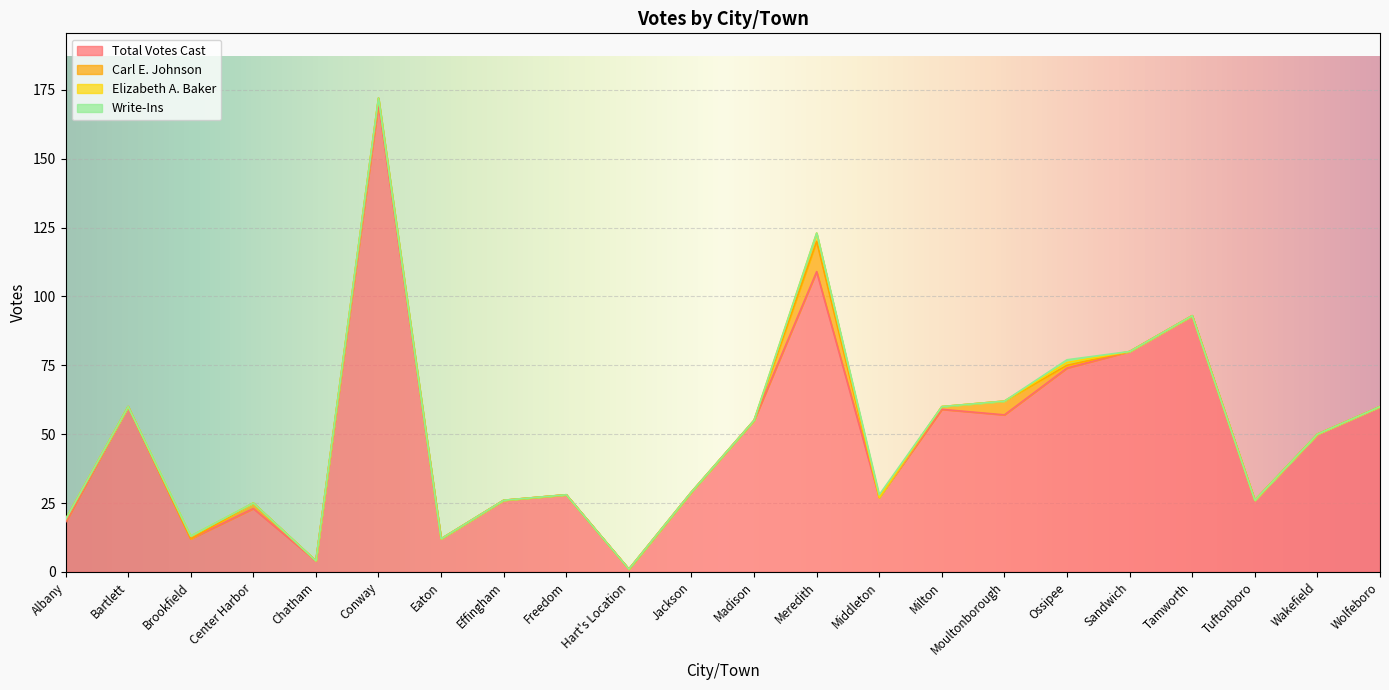

Rank the series by their maximum value, from lowest to highest.

Write-Ins, Elizabeth A. Baker, Carl E. Johnson, Total Votes Cast